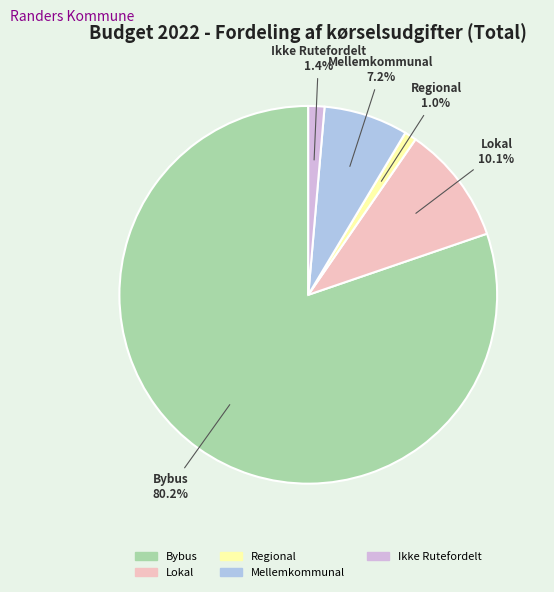

Does any single category account for the majority?

Yes